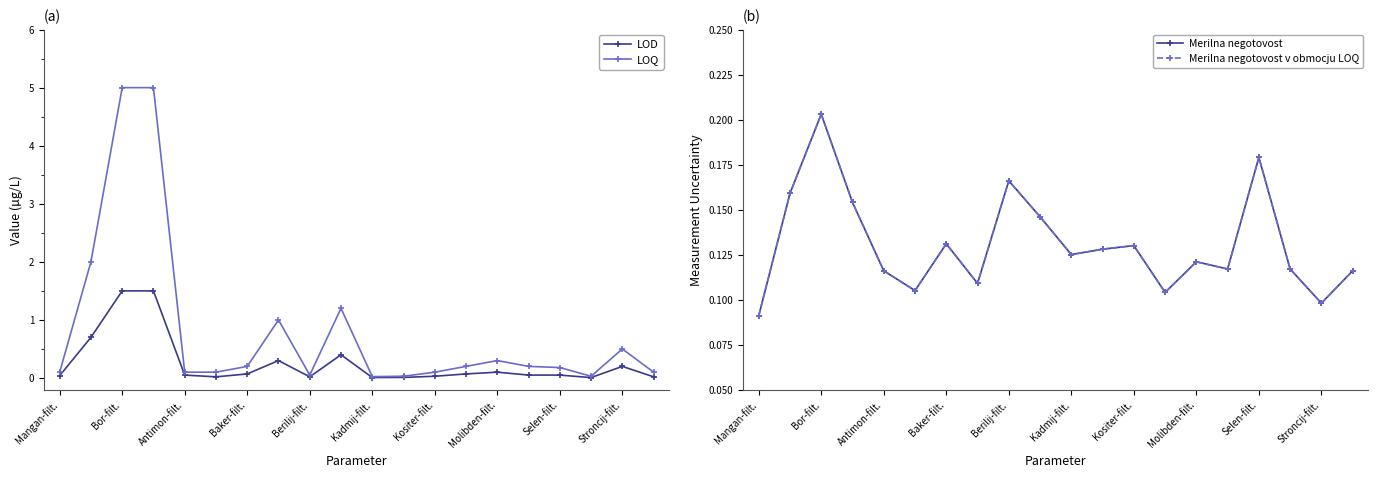

In LOQ, how many points are higher than both neighbors (excluding endpoints)?

4